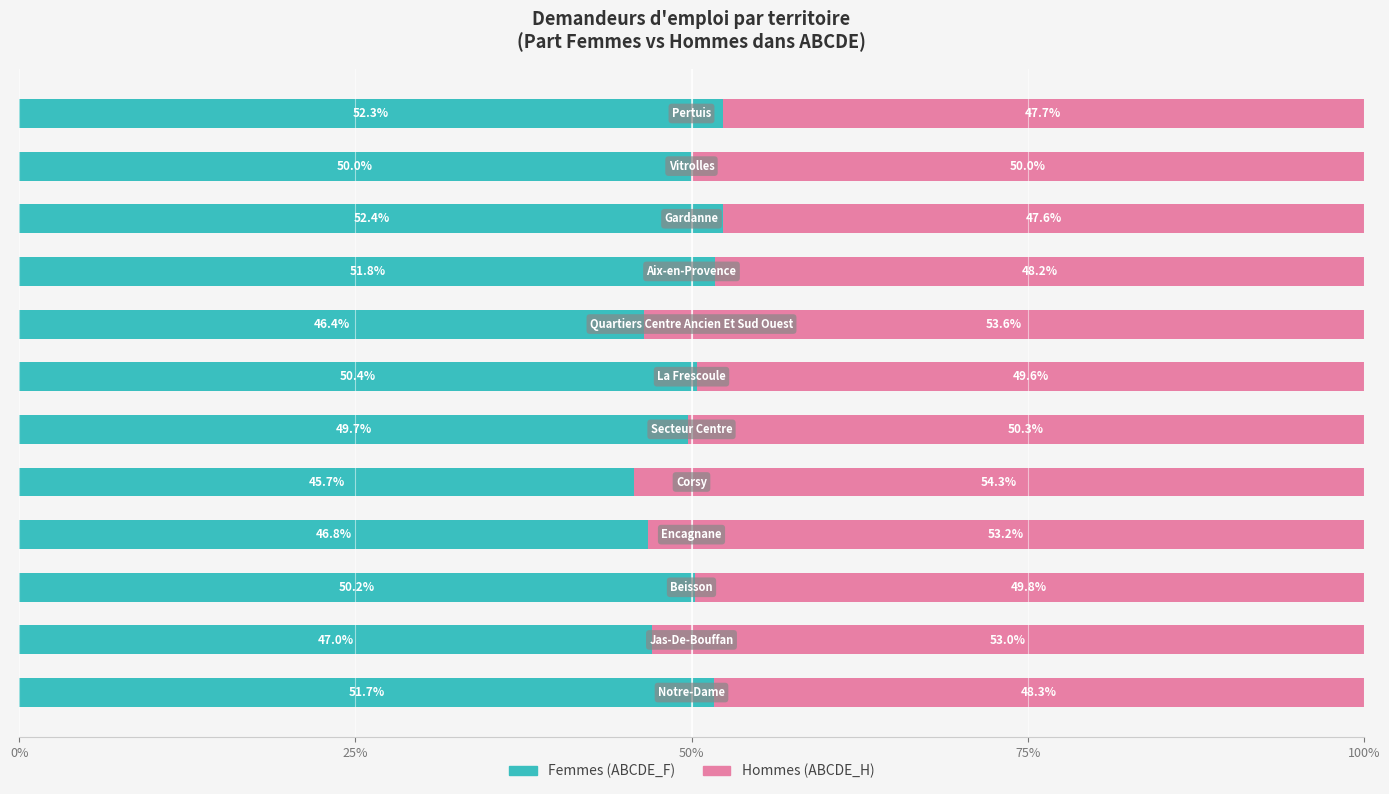

What is the difference between the maximum and minimum values in the Femmes (ABCDE_F) series?

6.7